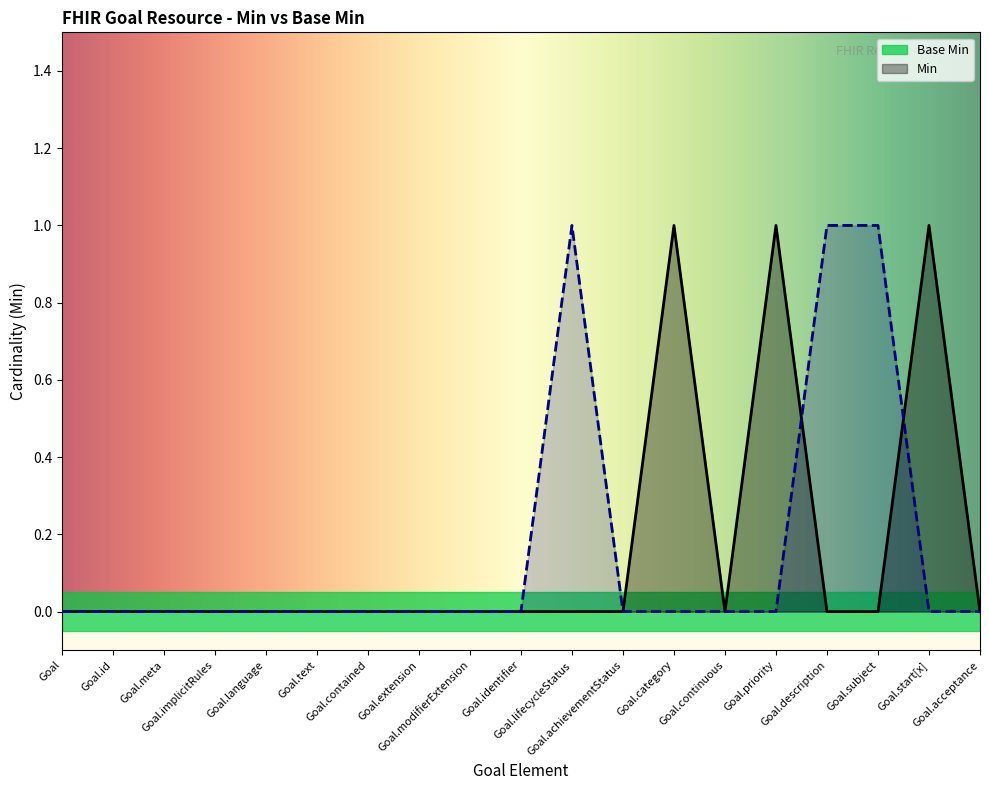

At which label is the value closest to 0?

Goal